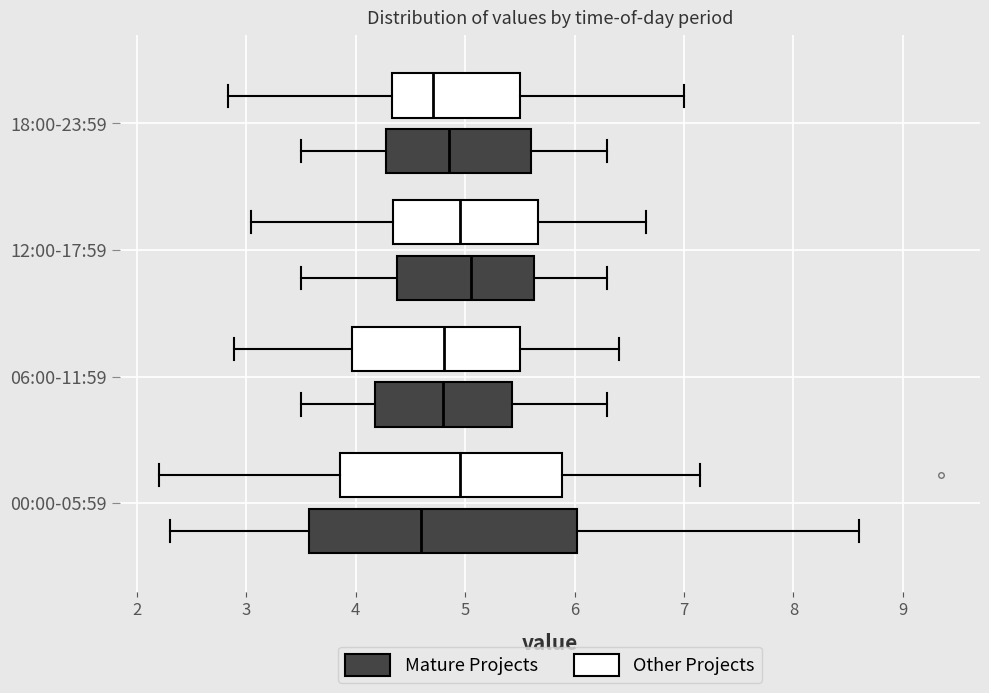

Comparing the boxes themselves (not the whiskers), which one is the widest?

00:00-05:59 (Mature Projects)